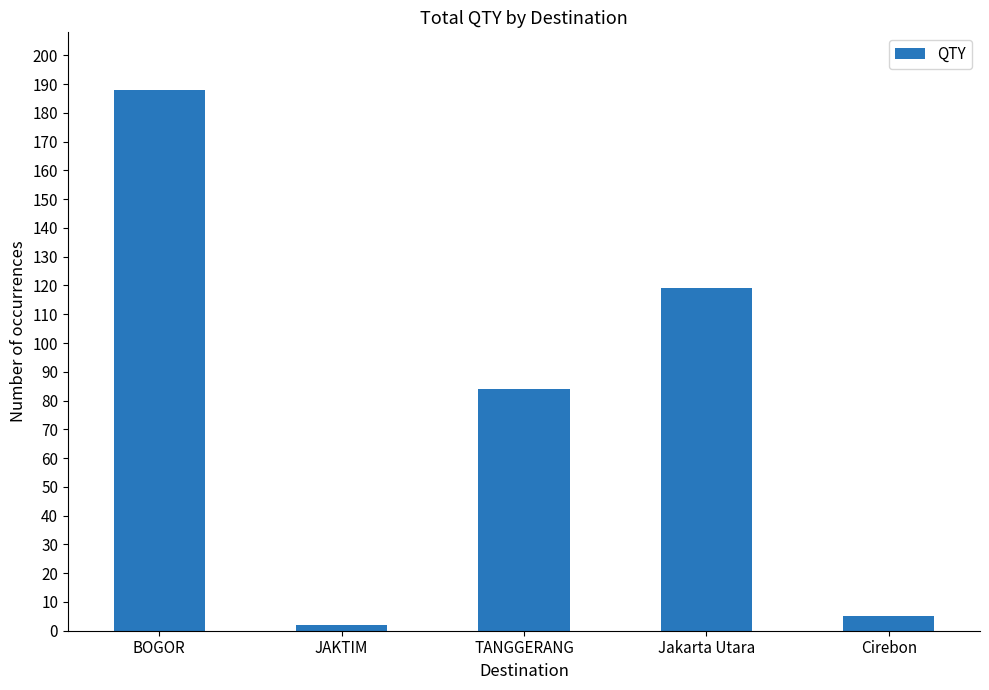

The value at BOGOR is 188. True or false?

True